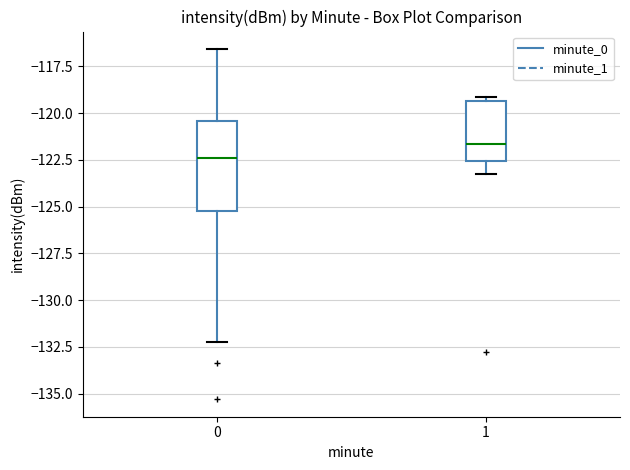

Where is the upper edge of the box at x = 0 on the y-axis? The values are not printed on the chart, so give them approximately, as read against the axis.

-120.5